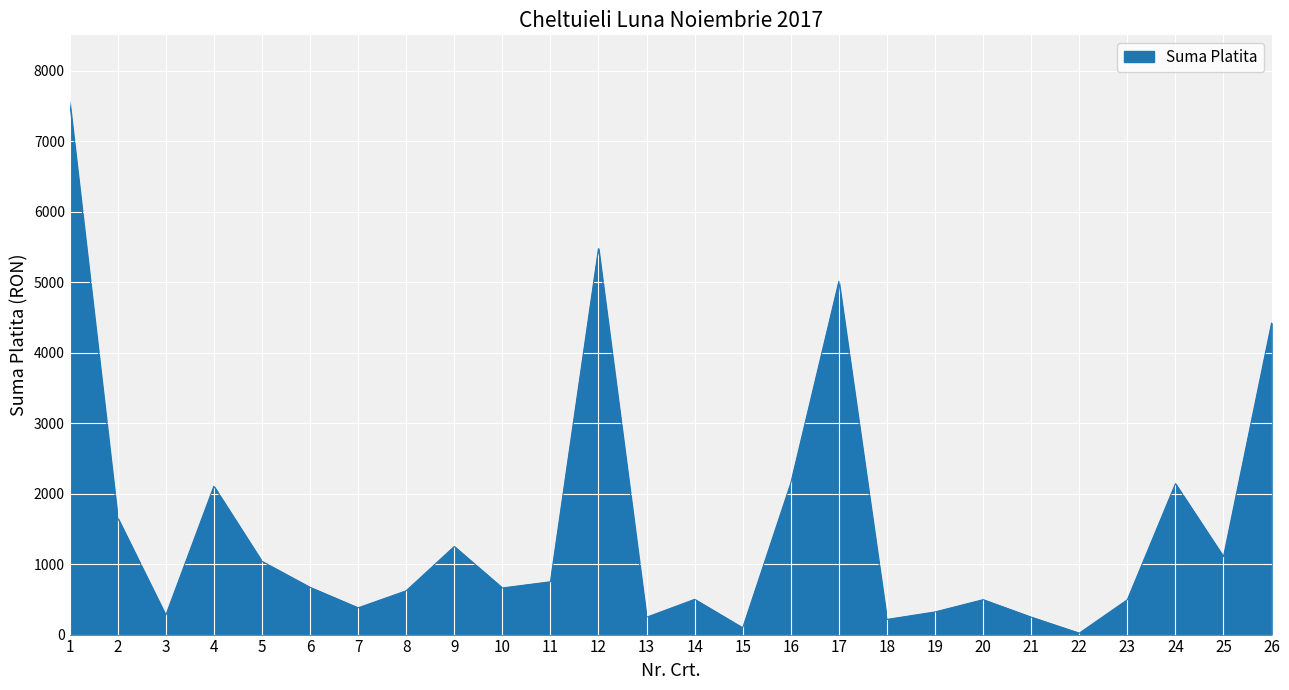

What is the maximum value shown in the chart?

7562.4